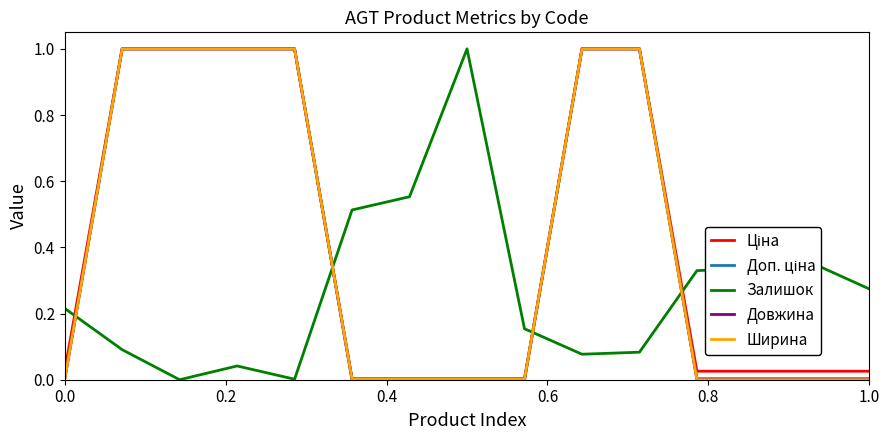

What is the greatest value displayed?

1.0